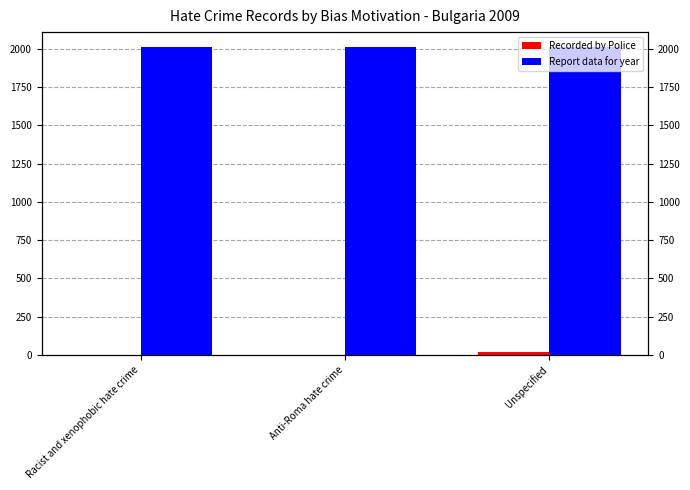

Rank the series by their average value, from lowest to highest.

Recorded by Police, Report data for year